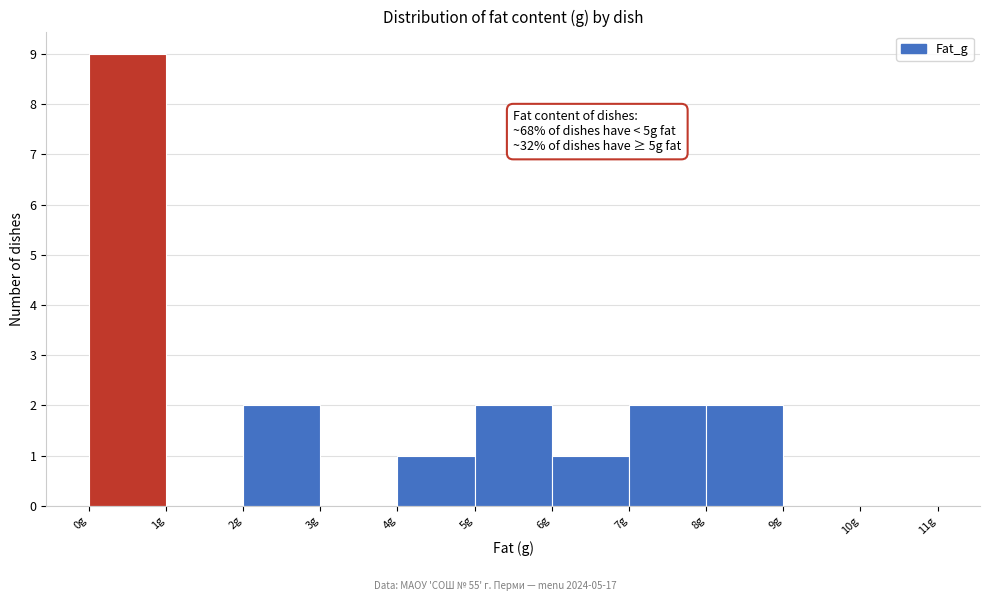

Over which range of the x-axis is the bar tallest?

0 to 1